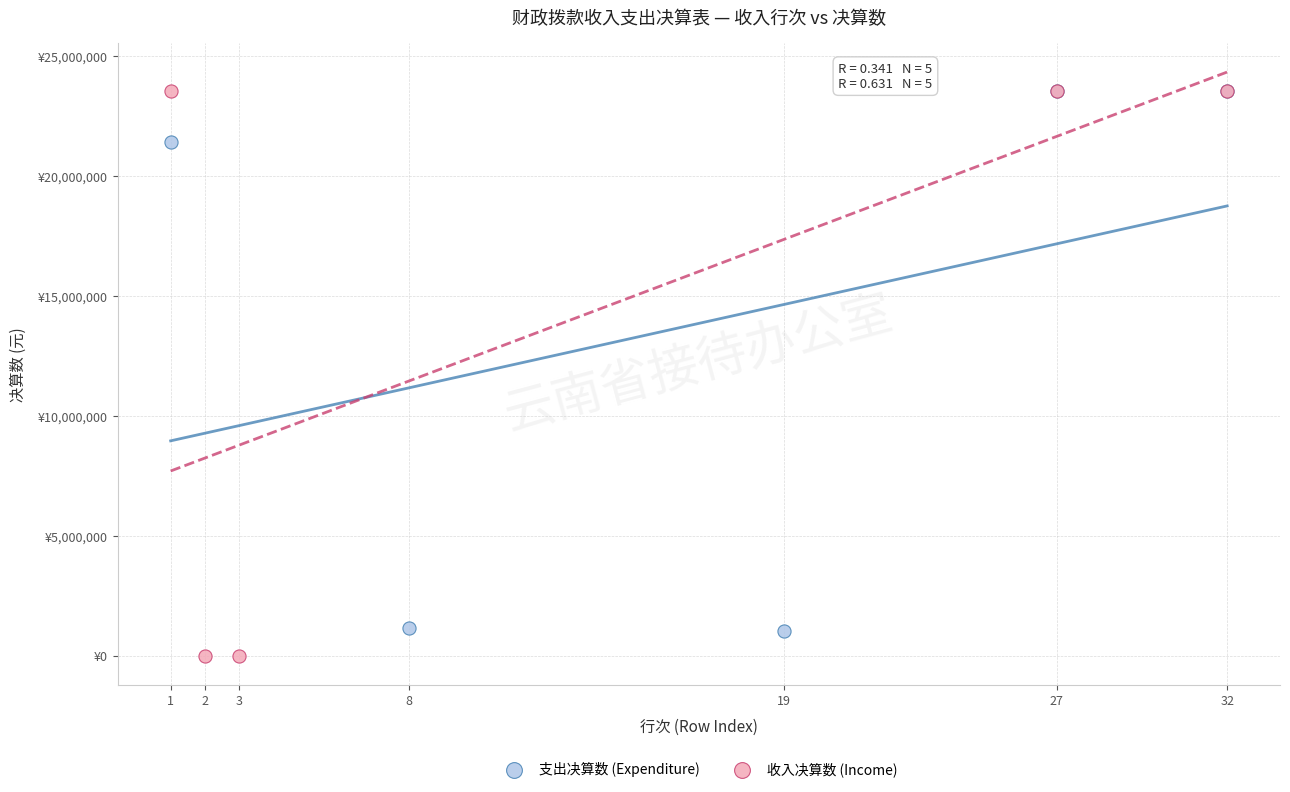

Which series reaches the minimum Y coordinate?

收入决算数 (Income)